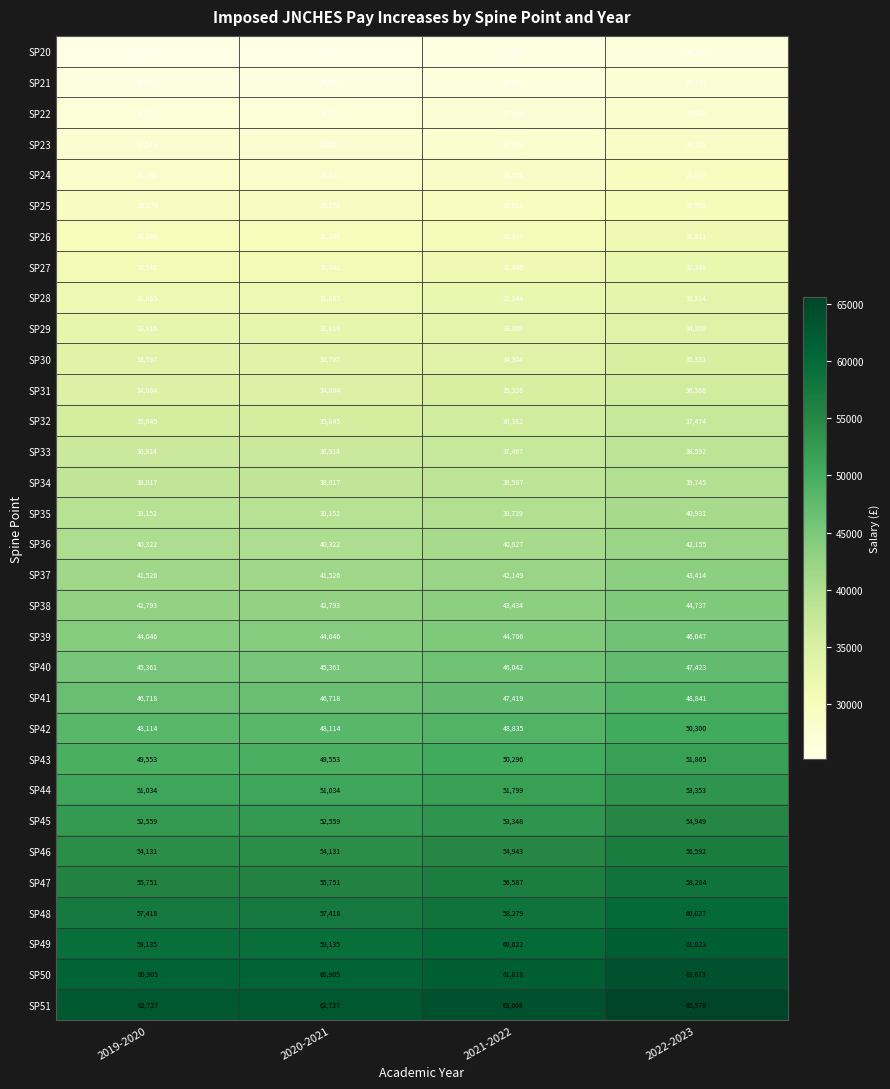

Between 2019-2020 and 2021-2022, which series saw the biggest shift?

SP51